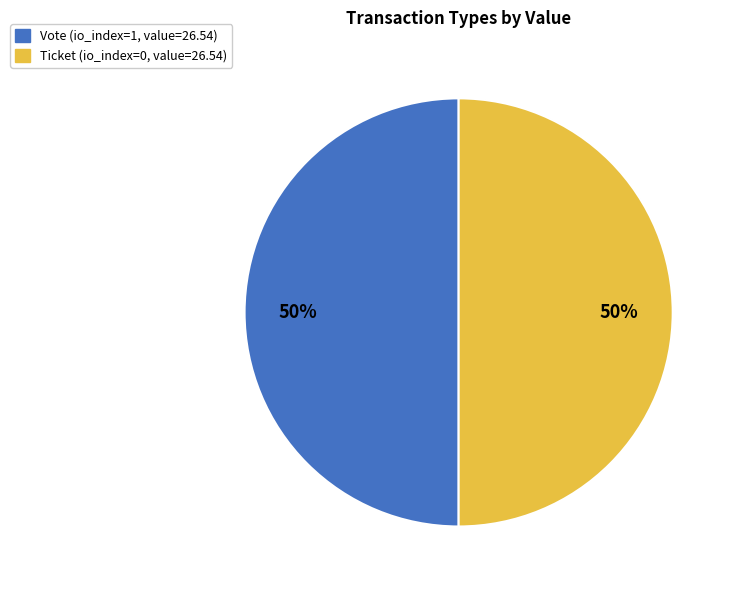

Is it true that Vote is 60% of the pie?

False